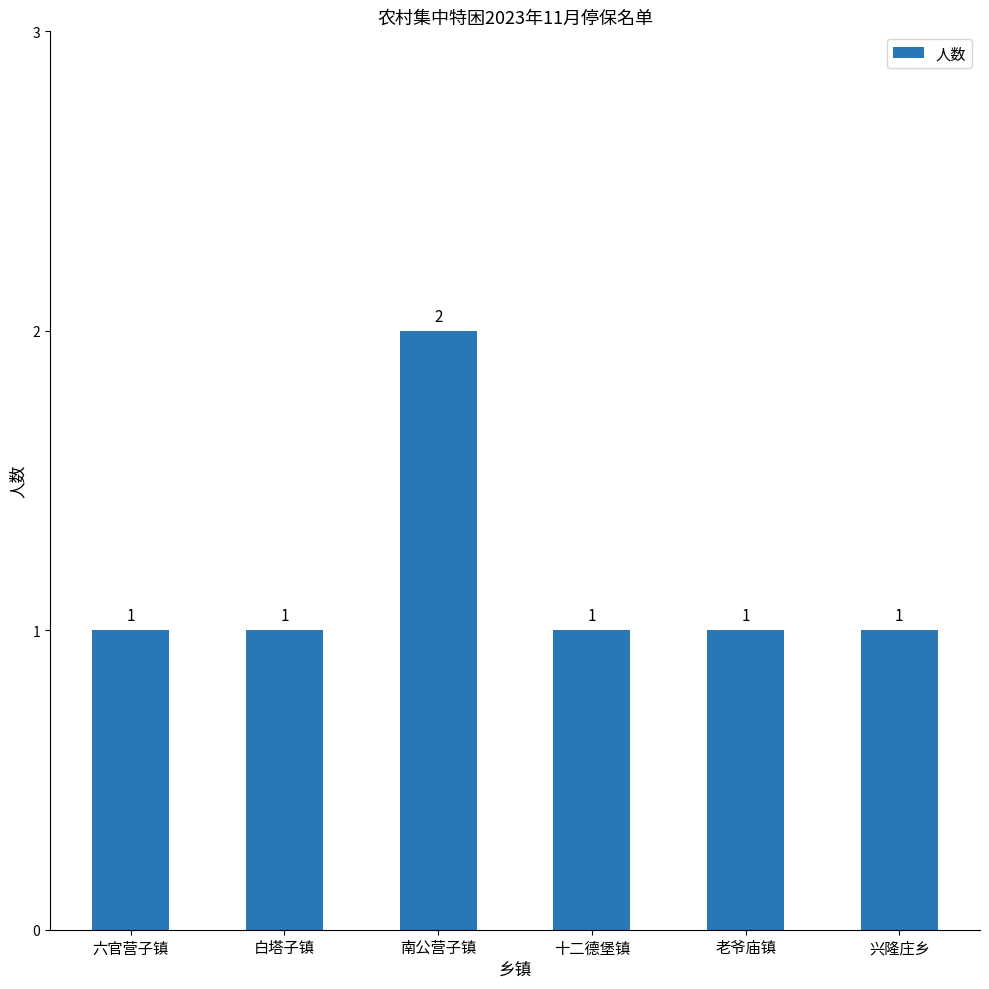

How many values are between 1 and 2?

6